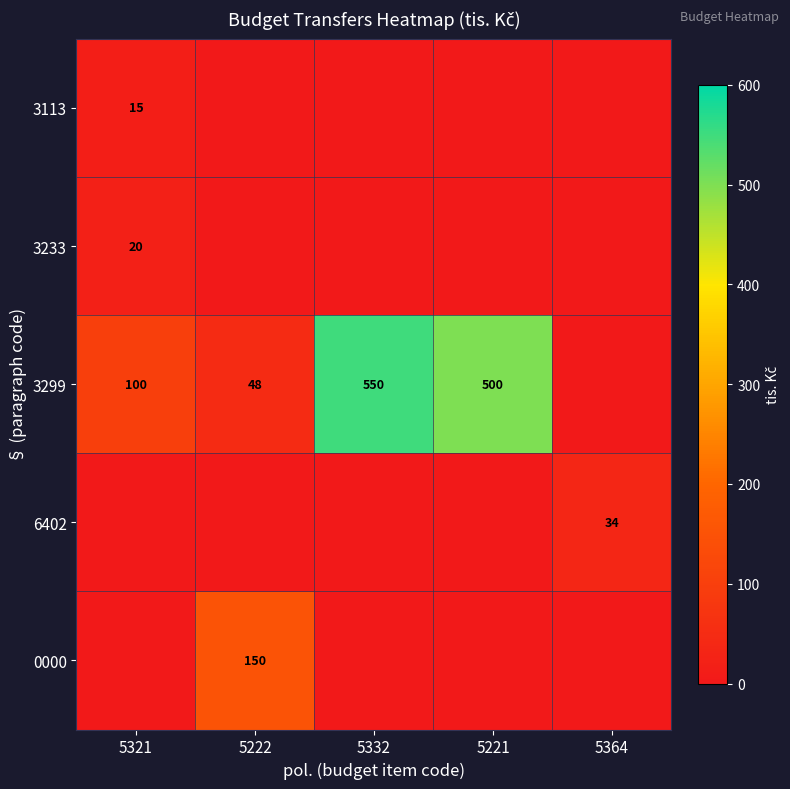

Is it true that 3233 equals 36 at 5321?

False